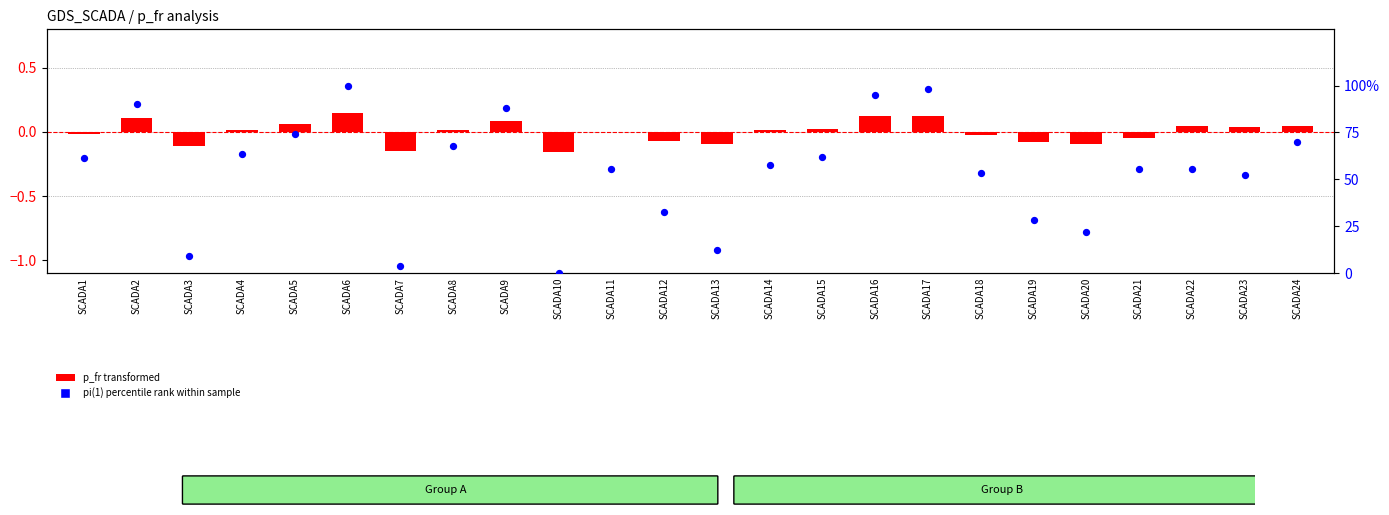

Which series contains the highest Y value?

pi(1) percentile rank